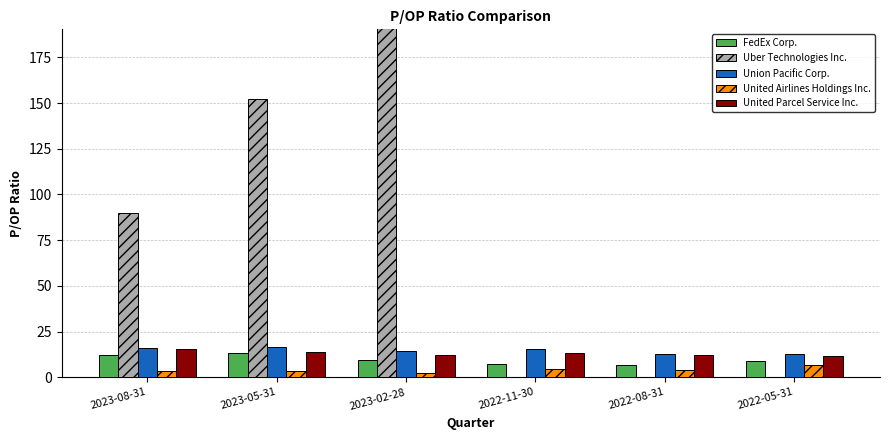

Reading left to right, extract all data points from this chart.

FedEx Corp.: 12.1	13.0	9.6	7.4	6.7	9.1
Uber Technologies Inc.: 89.9	152.3	325.1	0.0	0.0	0.0
Union Pacific Corp.: 16.2	16.8	14.1	15.2	12.6	12.7
United Airlines Holdings Inc.: 3.7	3.5	2.6	4.3	4.0	6.9
United Parcel Service Inc.: 15.2	13.9	12.1	13.3	12.2	11.7